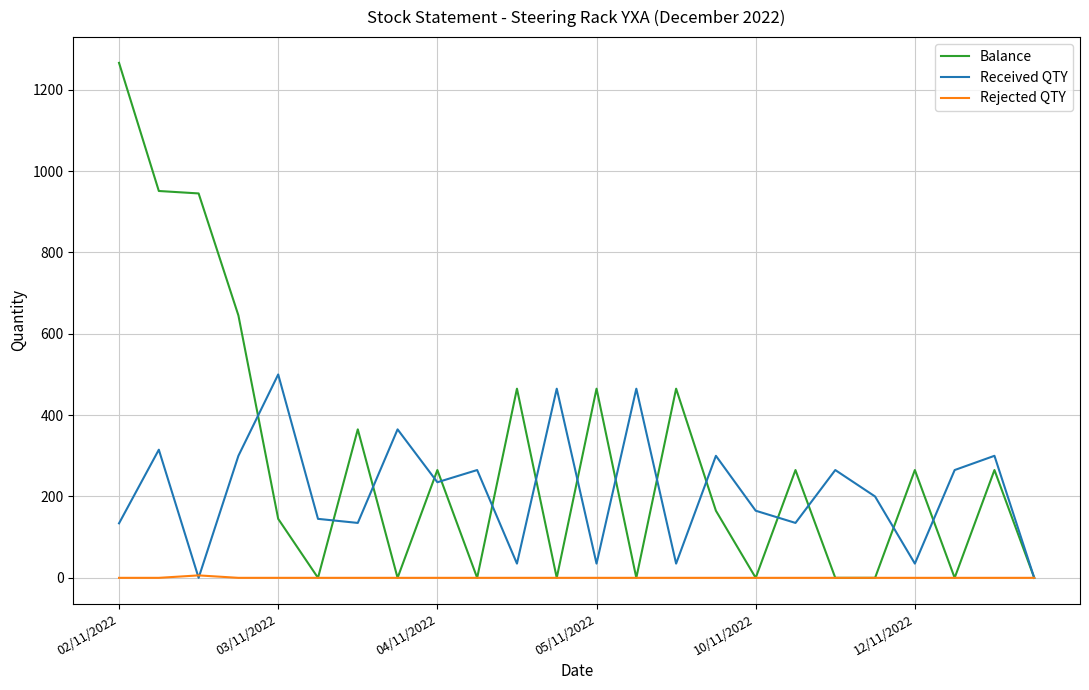

What is the difference between the maximum and minimum values in the Rejected QTY series?

6